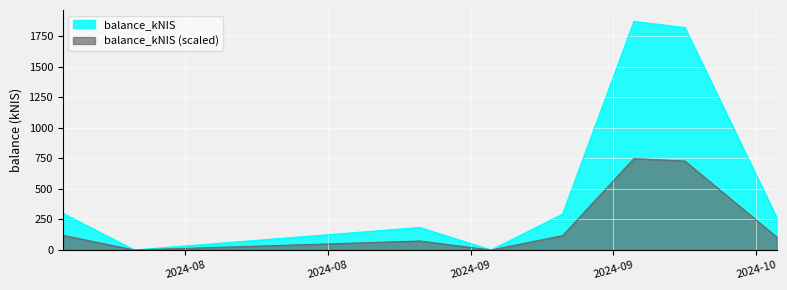

Which label corresponds to the largest value in the chart?

2024-09-26